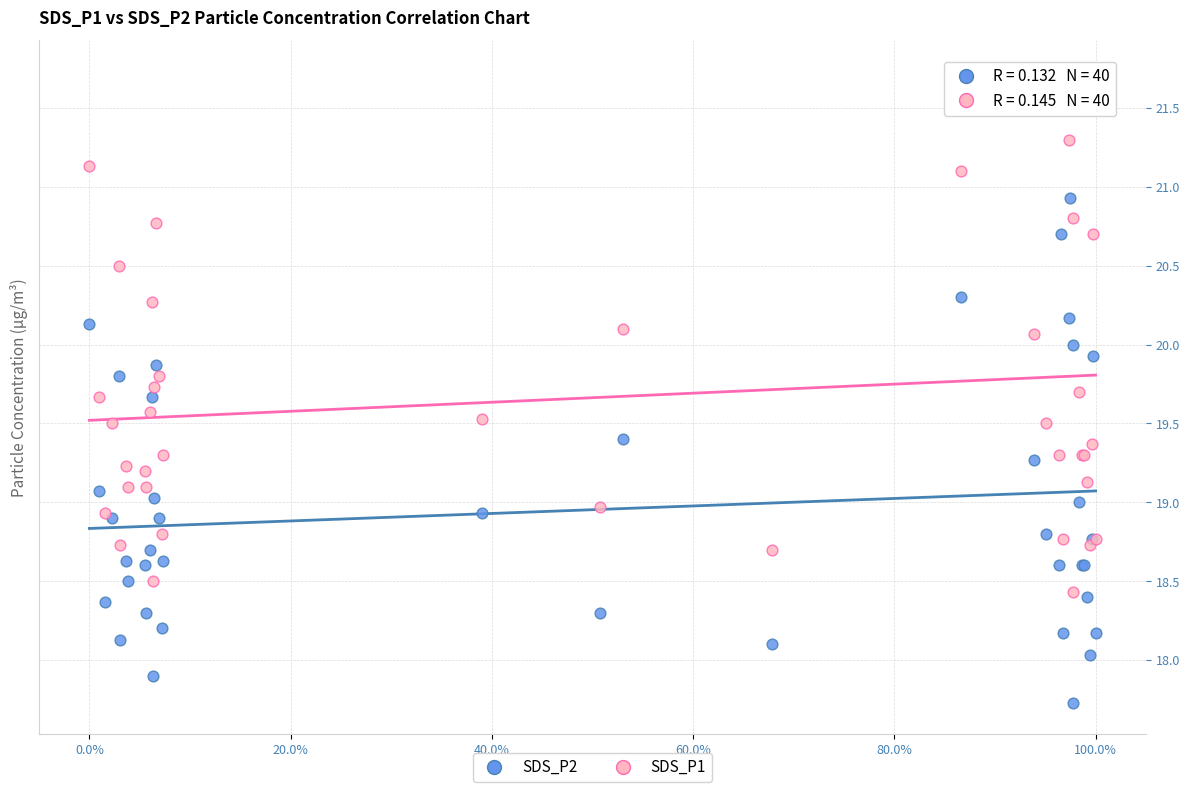

Which series reaches the maximum Y coordinate?

SDS_P1